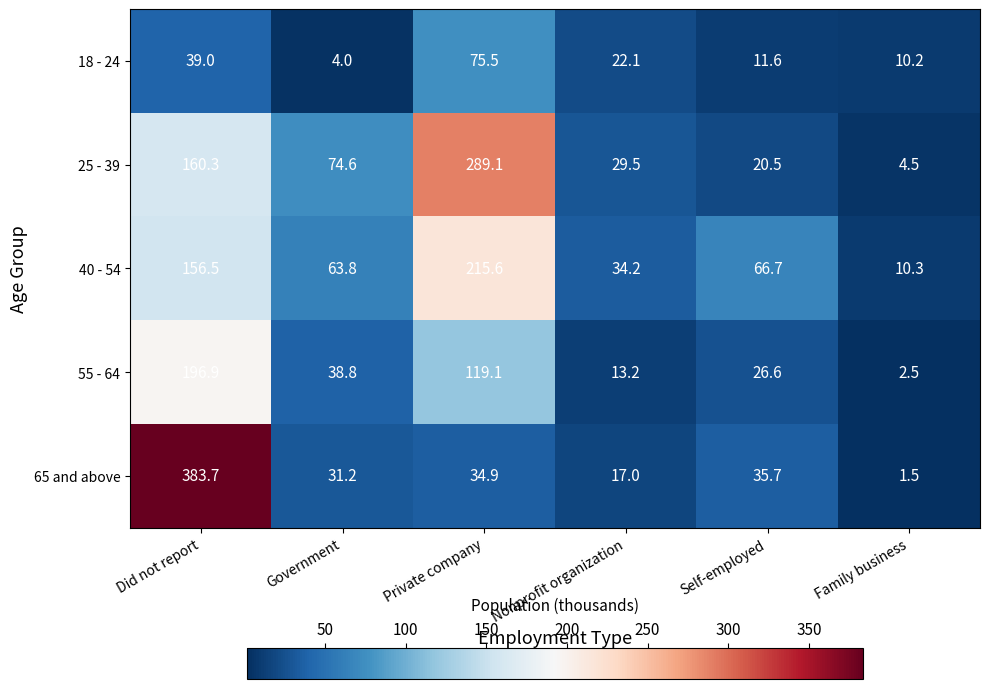

At which label does 65 and above reach its peak?

Did not report